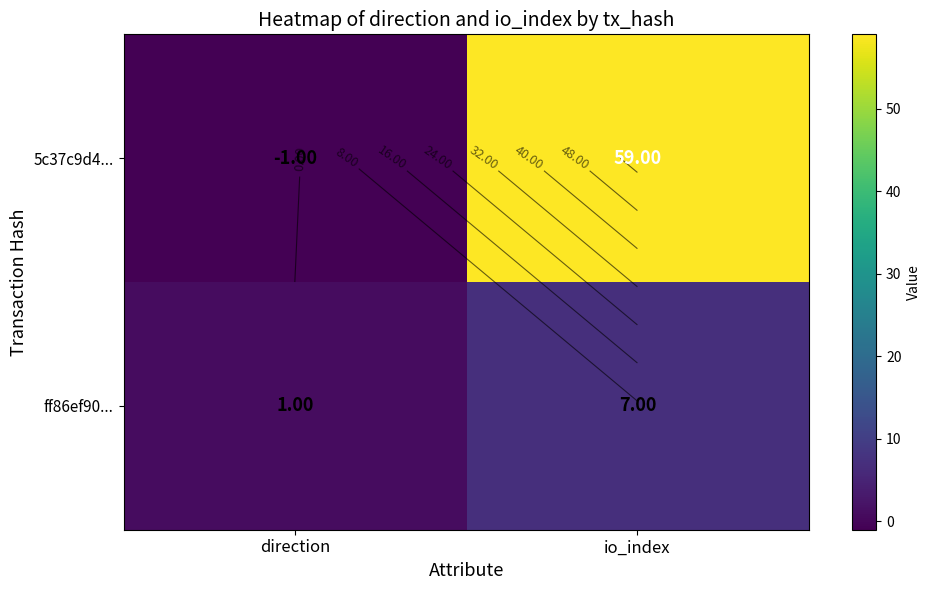

What is the sum of the 5c37c9d4... values at io_index and direction?

58